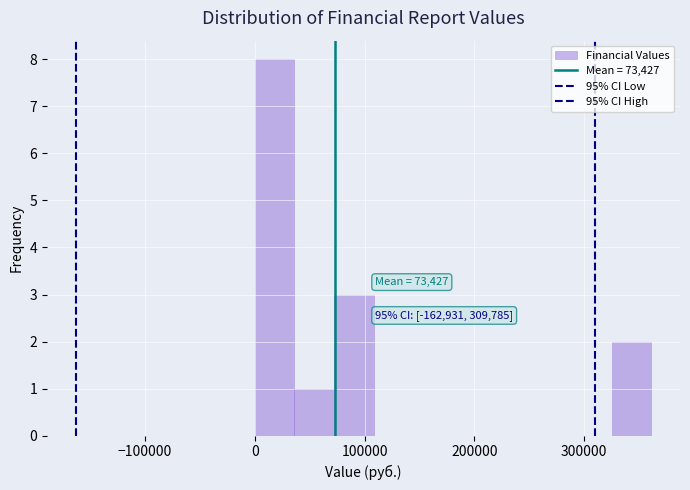

Around what value on the x-axis is the tallest bar? Give the approximate position of its centre, as read against the axis.

20000